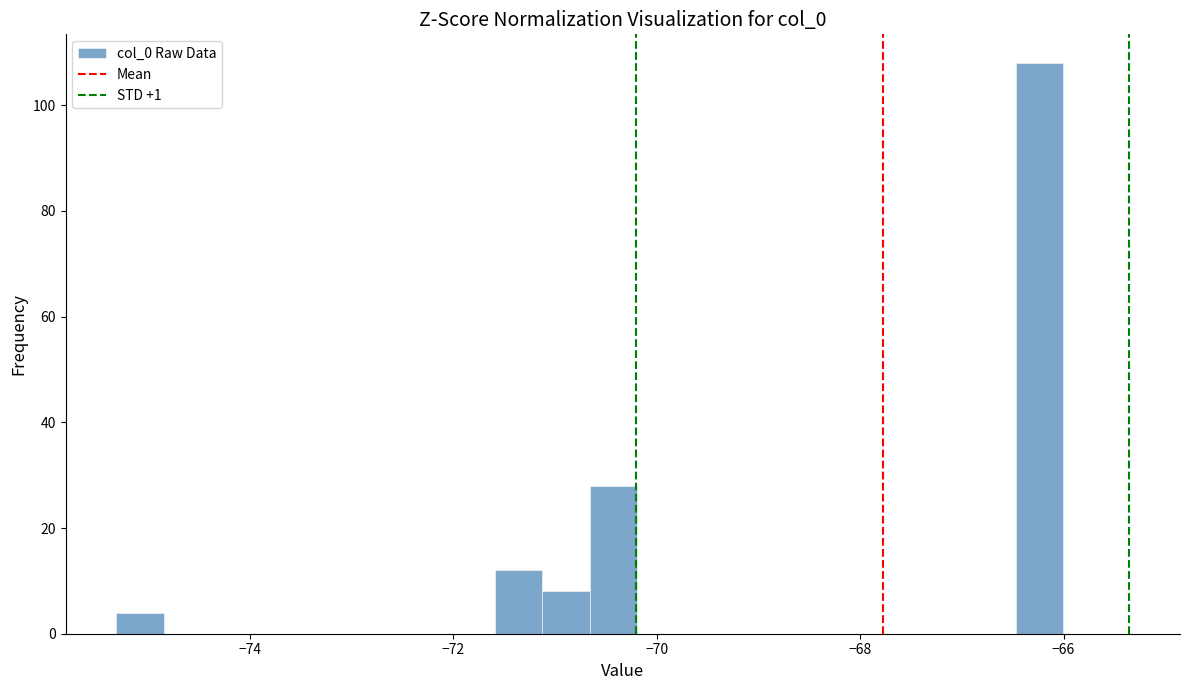

Around what value on the x-axis is the tallest bar? Give the approximate position of its centre, as read against the axis.

-66.2